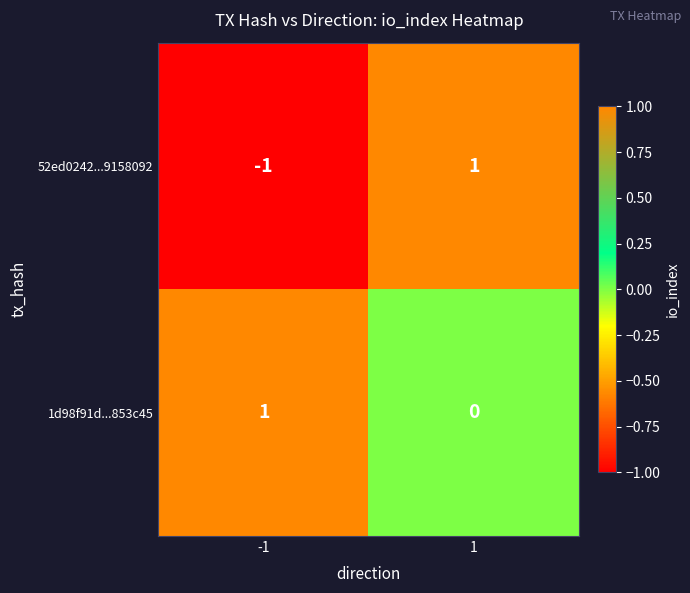

Reading right to left, extract all data points from this chart.

52ed0242...9158092: 1=1	-1=-1
1d98f91d...853c45: 1=0	-1=1